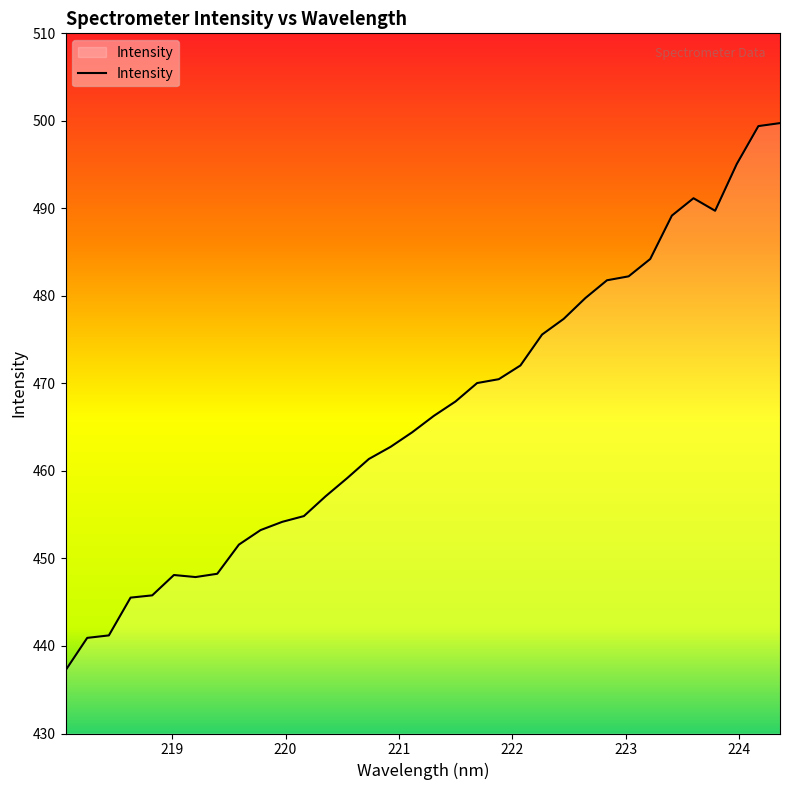

What is the difference between the maximum and minimum values?

62.5